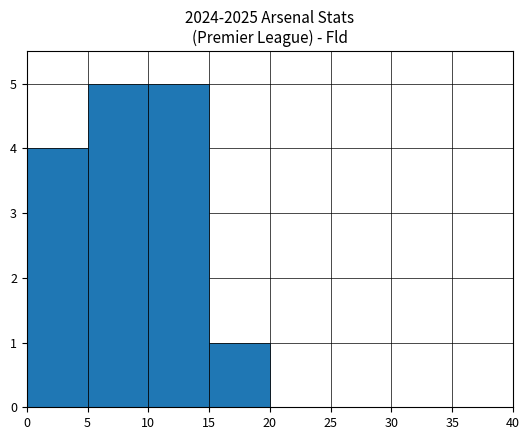

Reading left to right, list every bar in this chart as the range it spans on the x-axis followed by its height. The values are not printed on the chart, so give them approximately, as read against the axis.

0 to 5: 4
5 to 10: 5
10 to 15: 5
15 to 20: 1
20 to 25: 0
25 to 30: 0
30 to 35: 0
35 to 40: 0